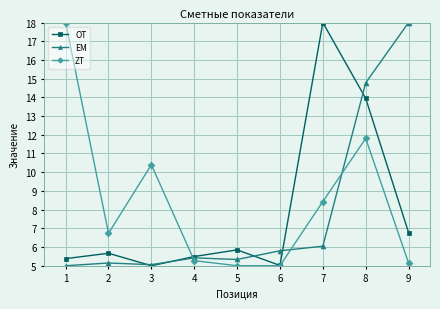

How many interior local valleys does the OT series have?

2